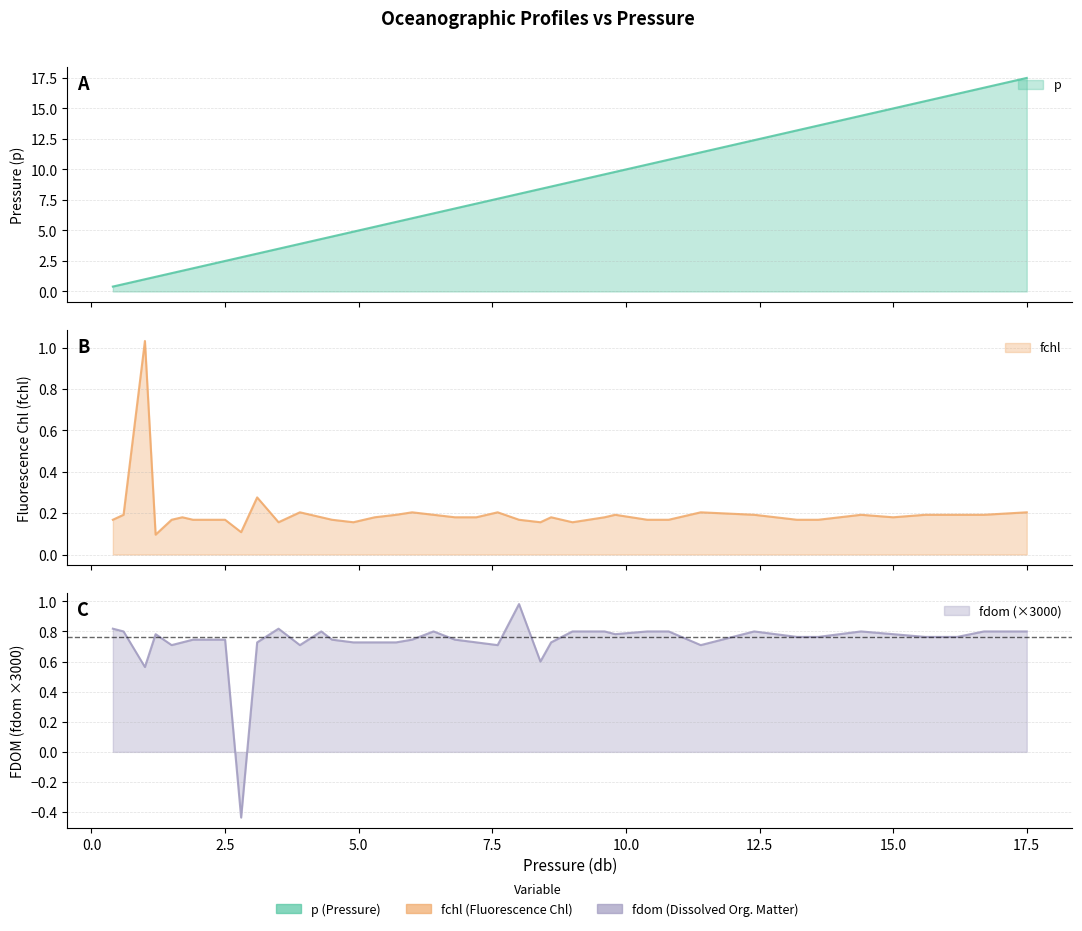

At which category does fdom reach its first local valley?

1.0